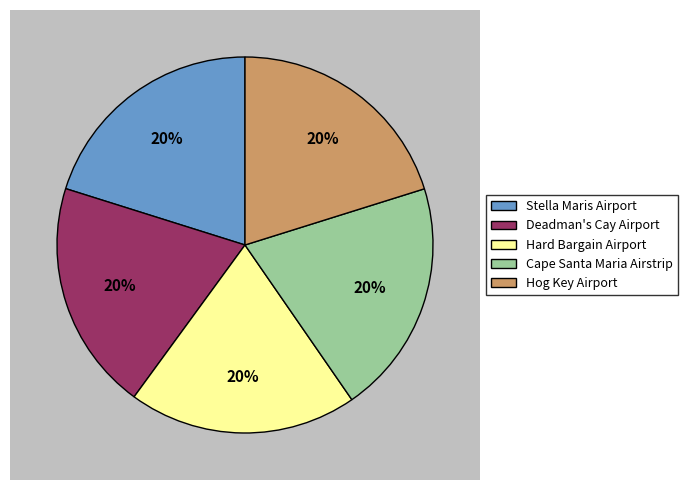

How many segments does this pie chart have?

5